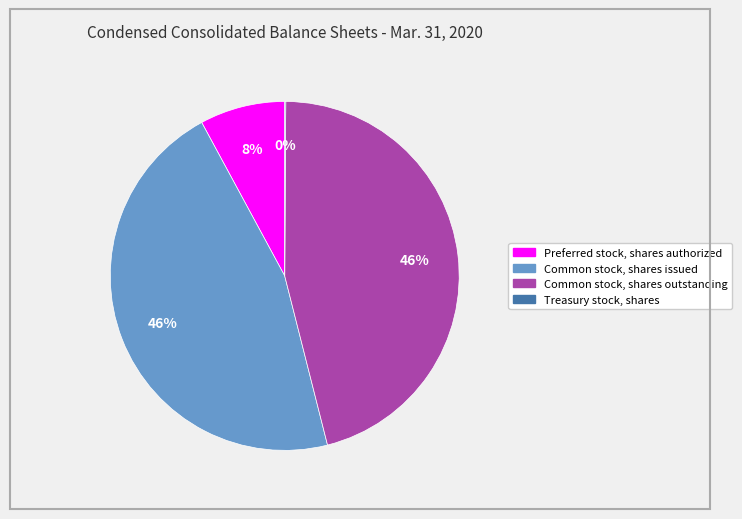

To the nearest percent, what is the difference between the largest and smallest slice percentages?

46%